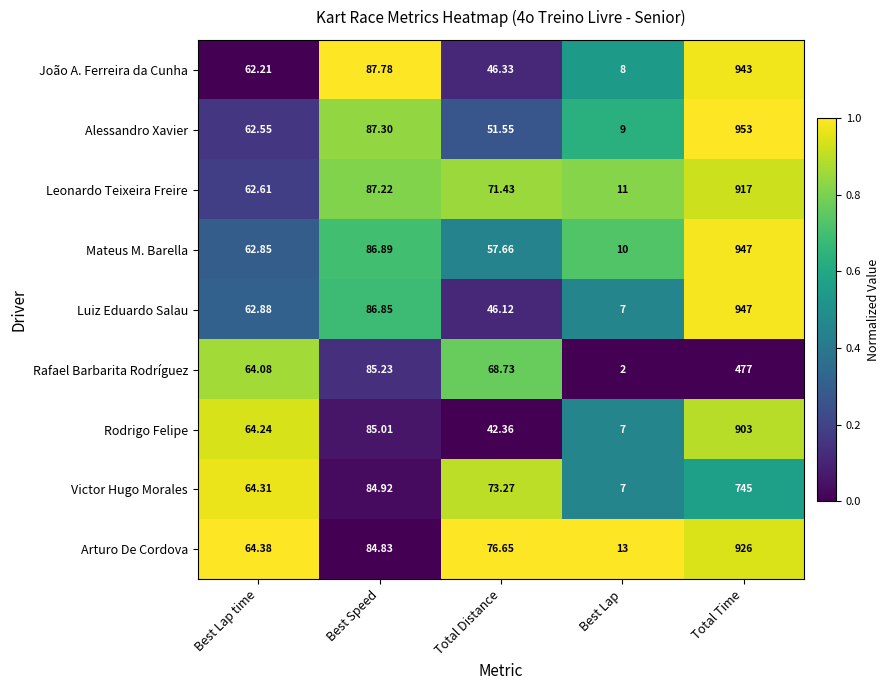

What is the greatest value displayed?

953.0